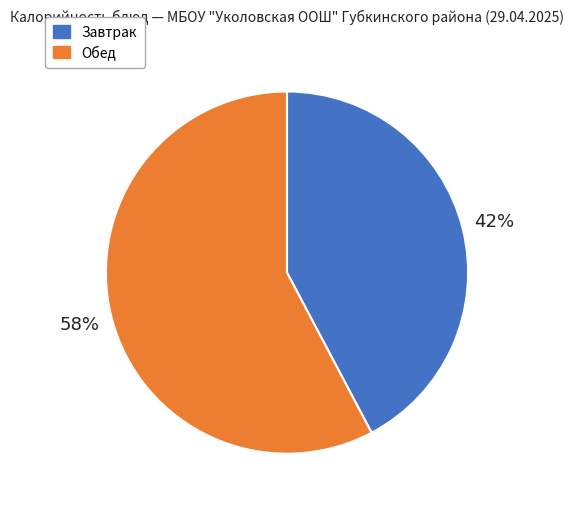

Is there any slice that represents more than half of the pie?

Yes